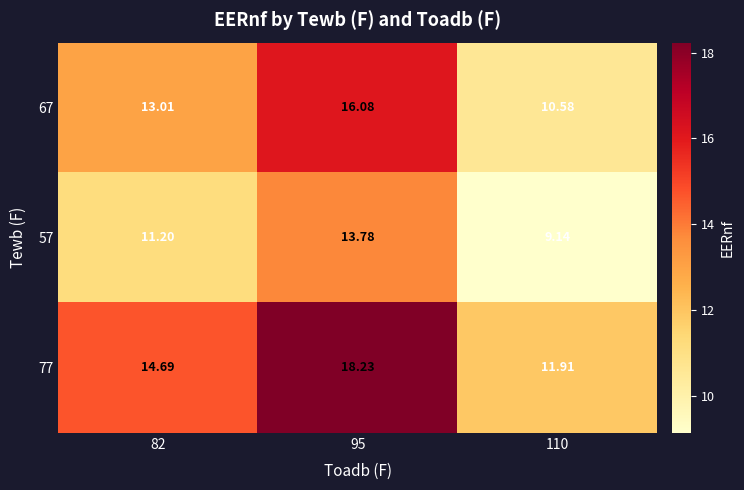

Is the value of 67 at 82 greater than the value of 77 at 82?

No